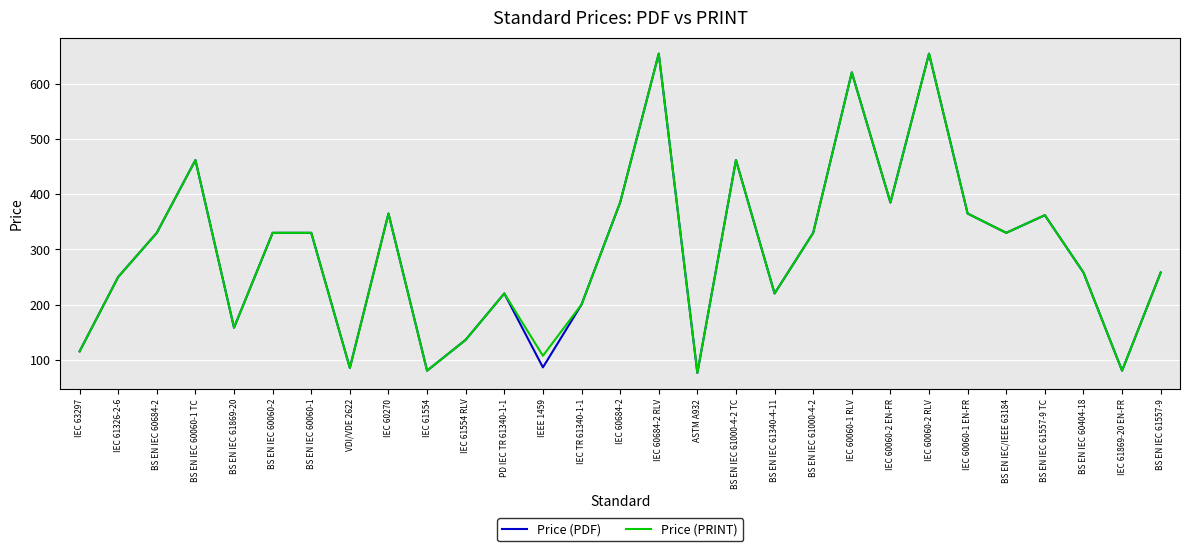

What is the total value across all series at IEC 63297?

230.0